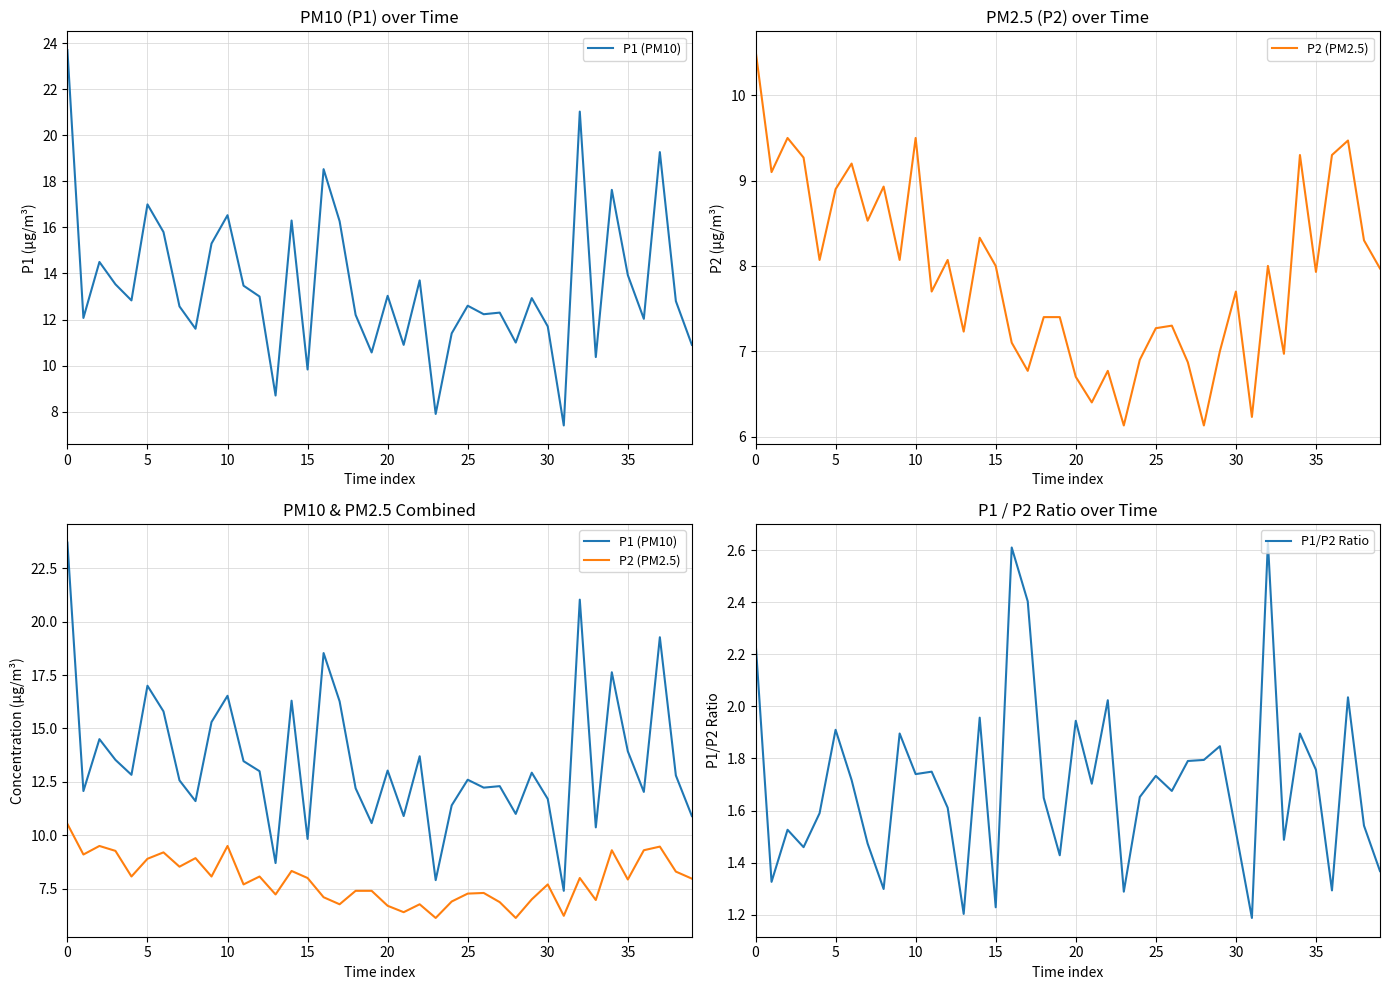

What is the label of the 25th point from the right?

15